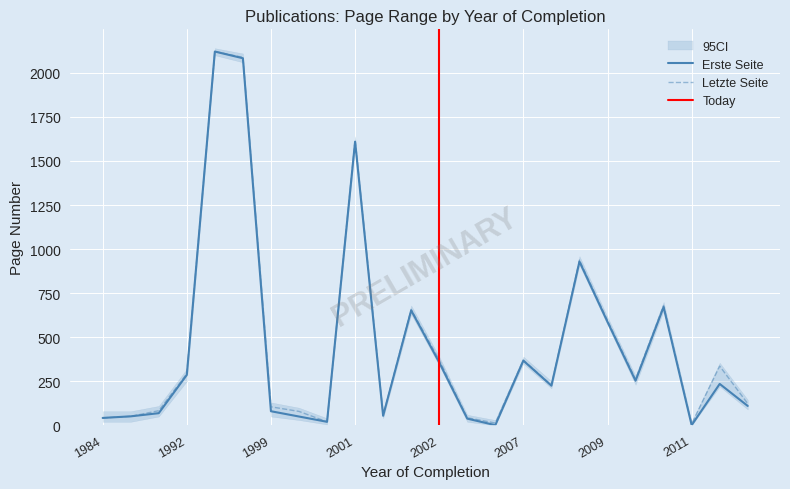

Where is the first local minimum for Erste Seite?

2000